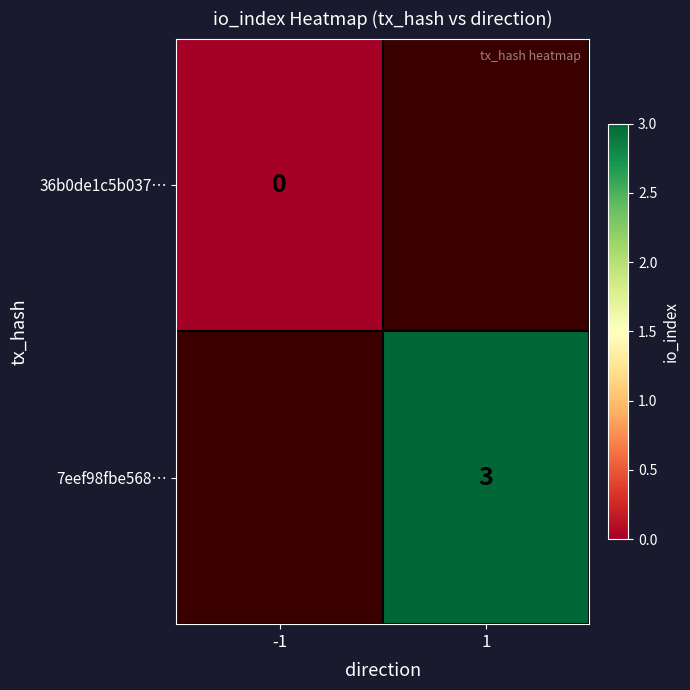

What is the greatest value displayed?

3.0